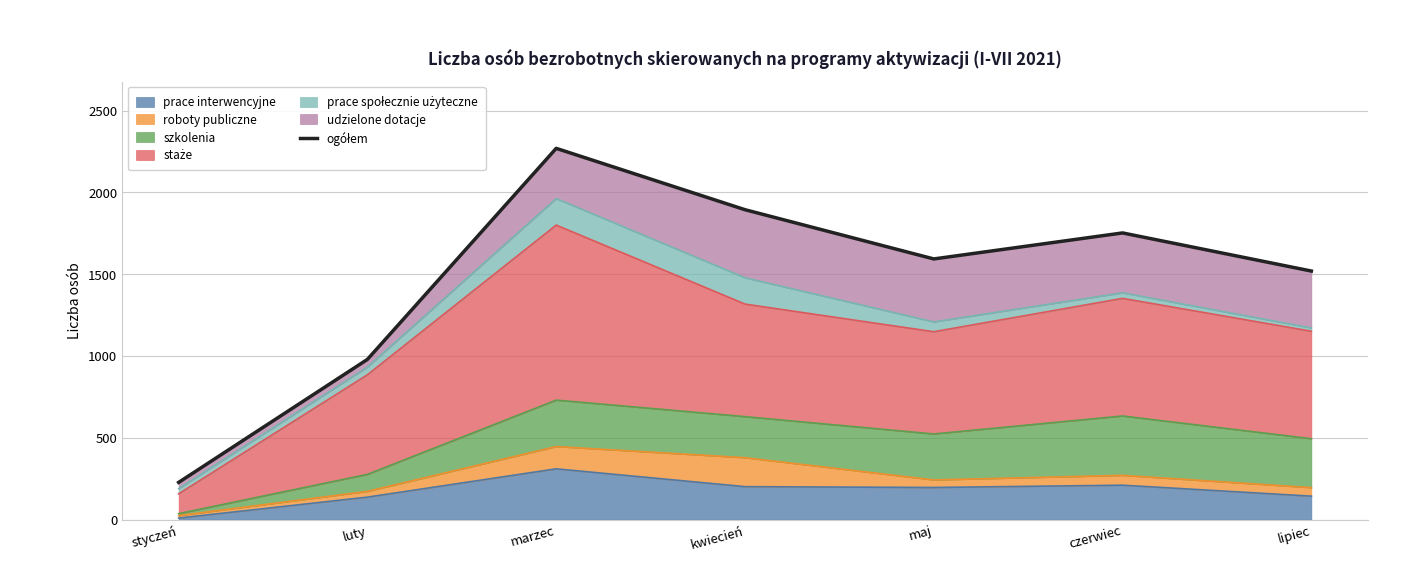

How many values exceed 1593?

3